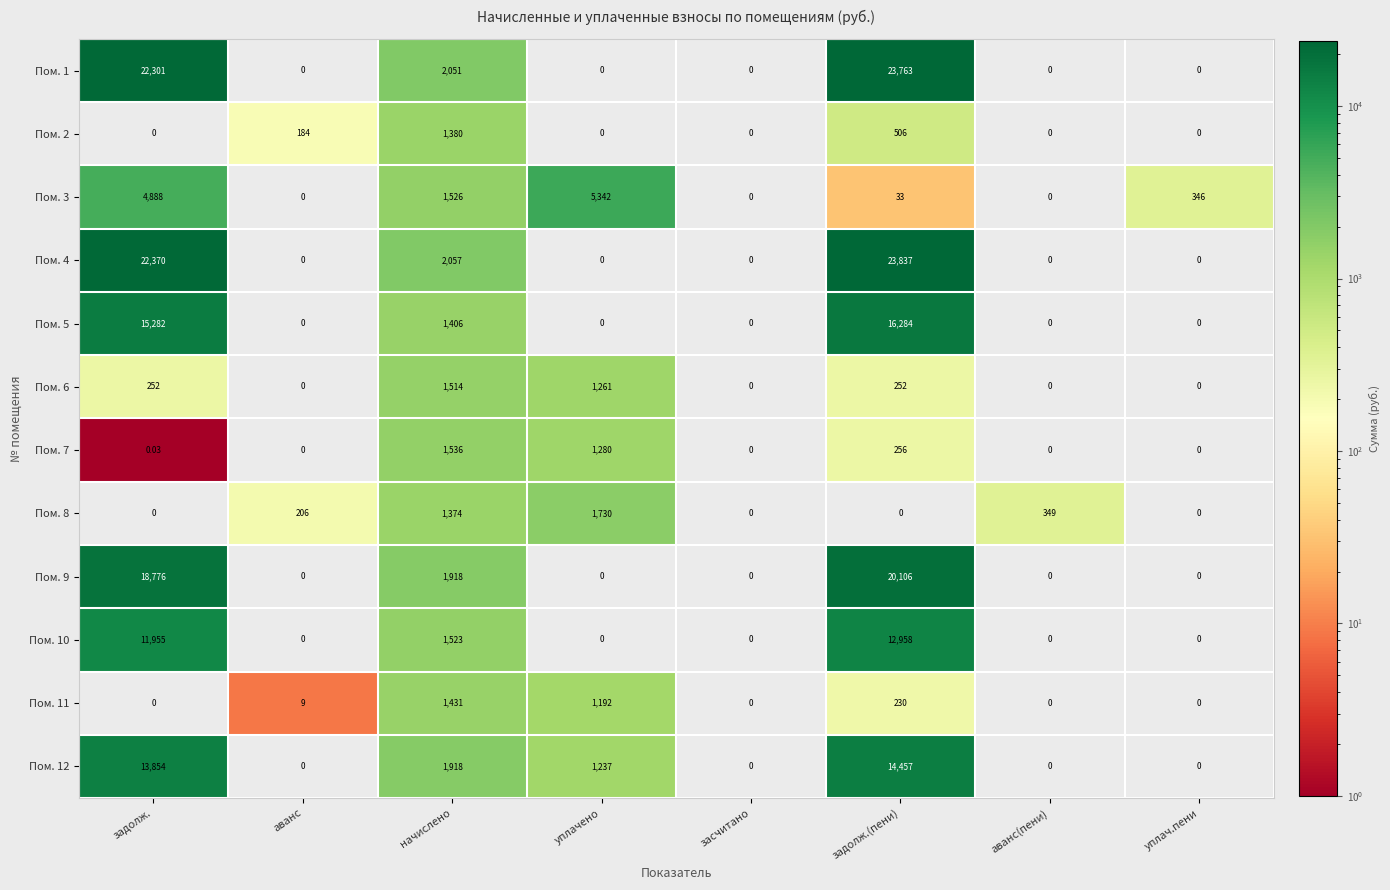

Which label corresponds to the largest value in the chart?

задолж.(пени)